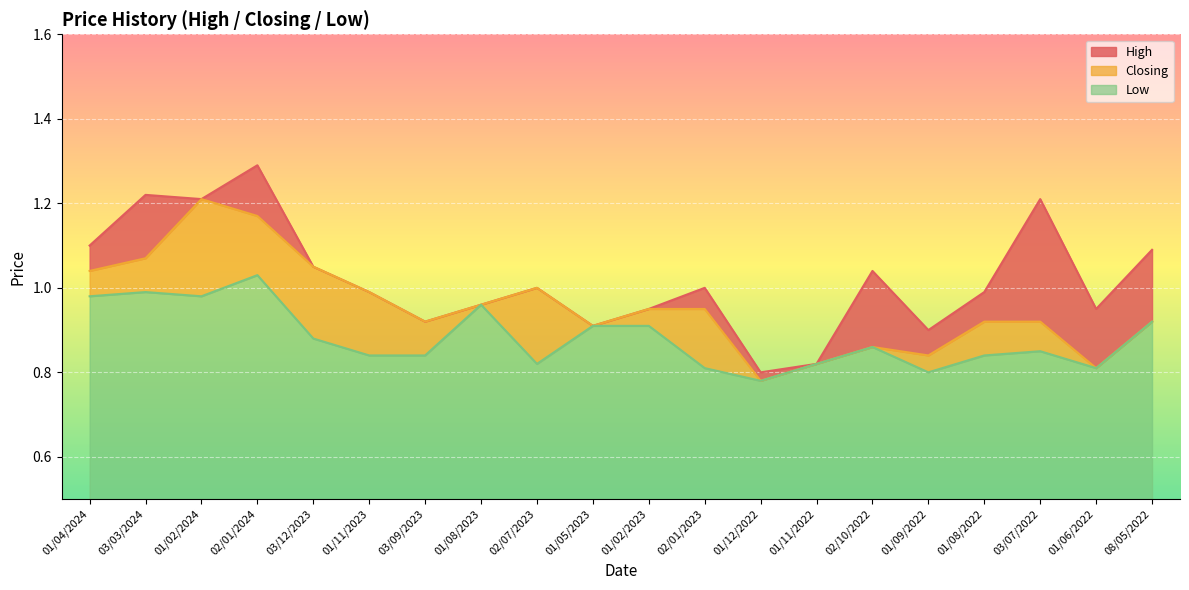

True or false: High and Low cross at least once.

False